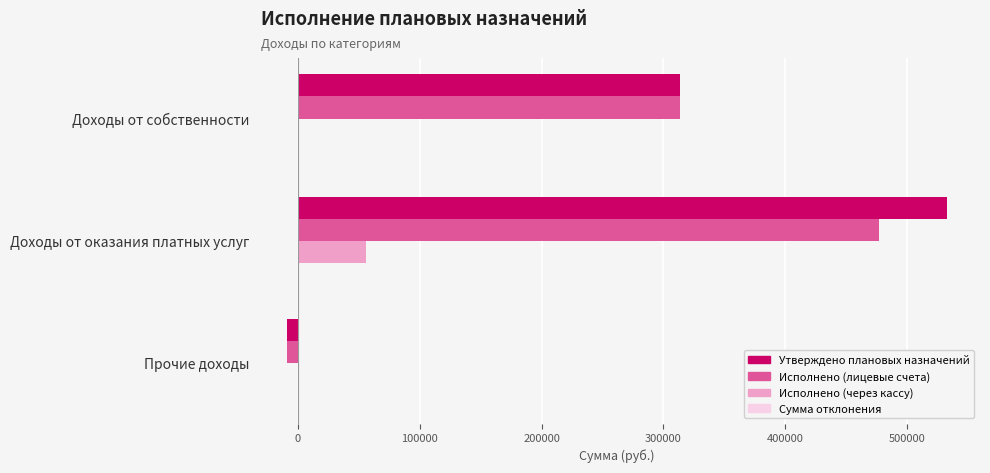

Between Доходы от оказания платных услуг and Прочие доходы, which series saw the biggest shift?

Утверждено плановых назначений